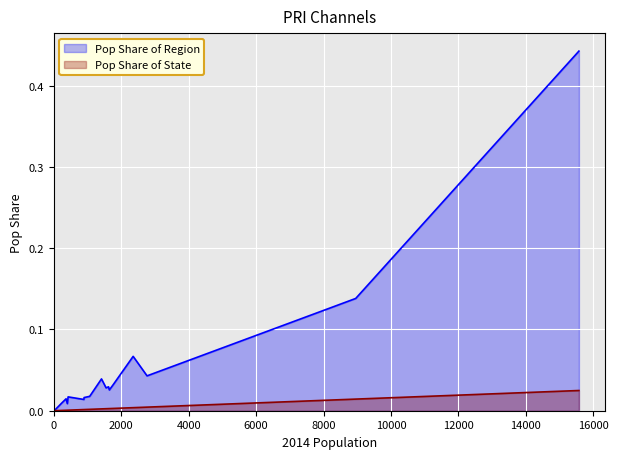

Reading left to right, extract all data points from this chart.

Pop Share of Region: 0.0	0.0	0.0	0.0	0.1	0.0	0.0	0.0	0.0	0.0	0.0	0.0	0.1	0.1	0.0	0.0	0.4	0.0	0.0
Pop Share of State: 0.0	0.0	0.0	0.0	0.0	0.0	0.0	0.0	0.0	0.0	0.0	0.0	0.0	0.0	0.0	0.0	0.0	0.0	0.0